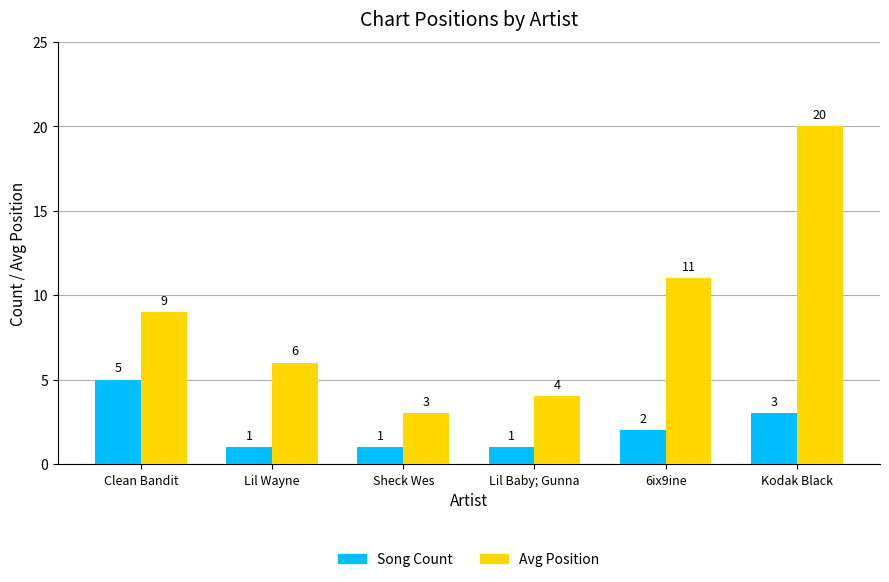

At which category is the sum across all series the highest?

Kodak Black